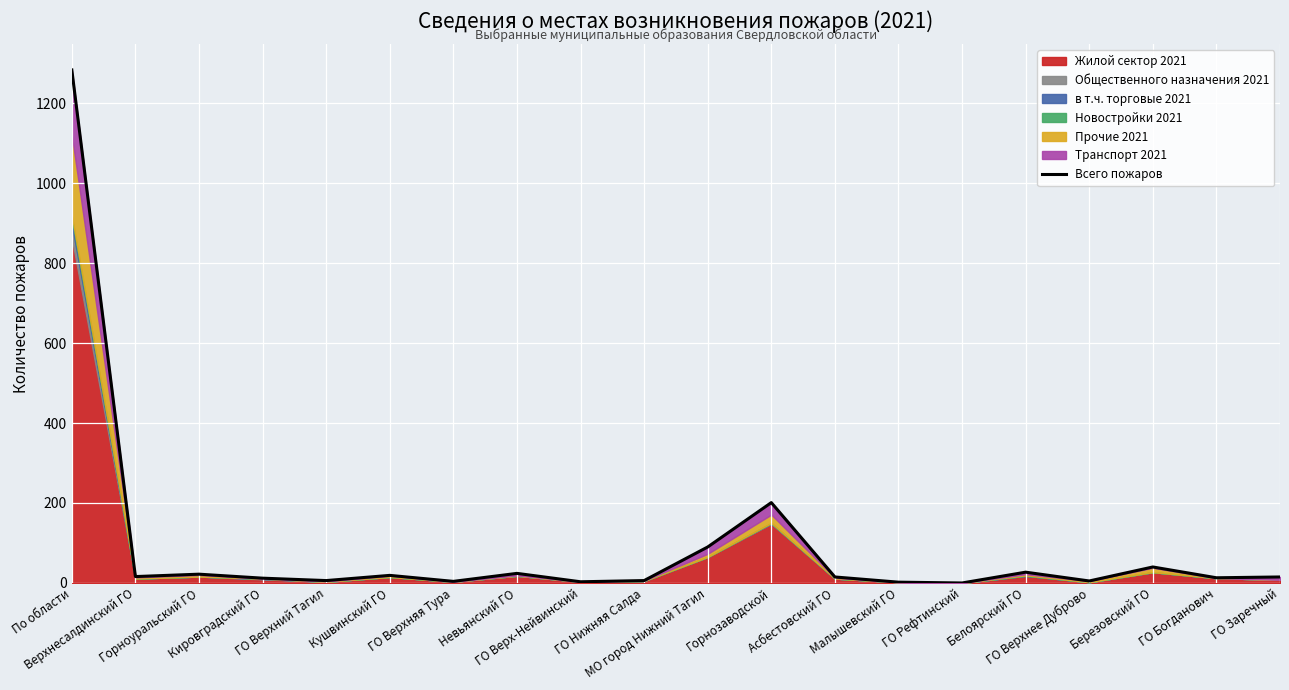

Approximately how many times larger is the value at Малышевский ГО compared to ГО Заречный?

0.1